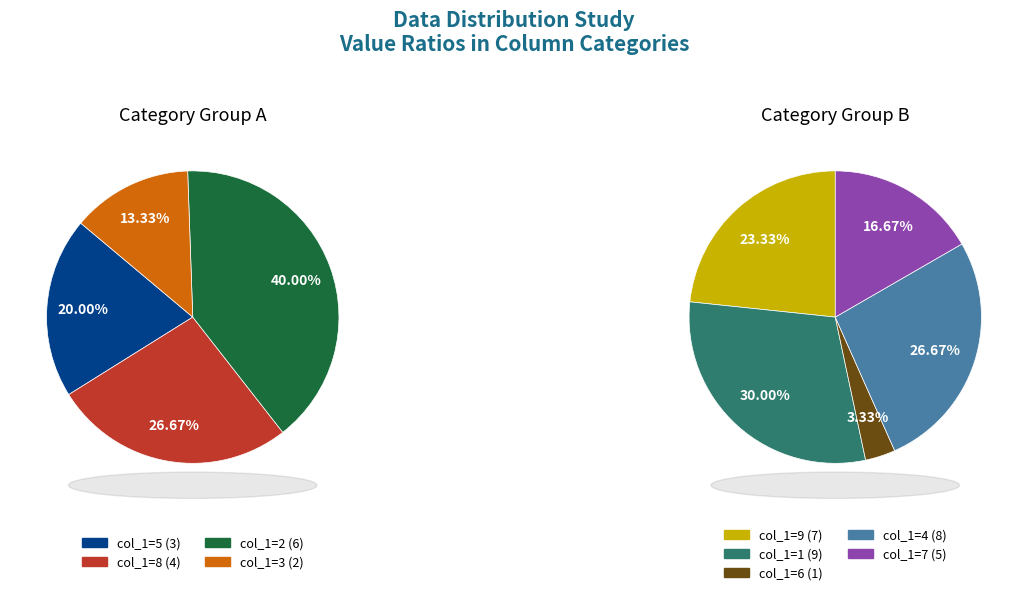

The 3 slice represents 12% of the pie. True or false?

False